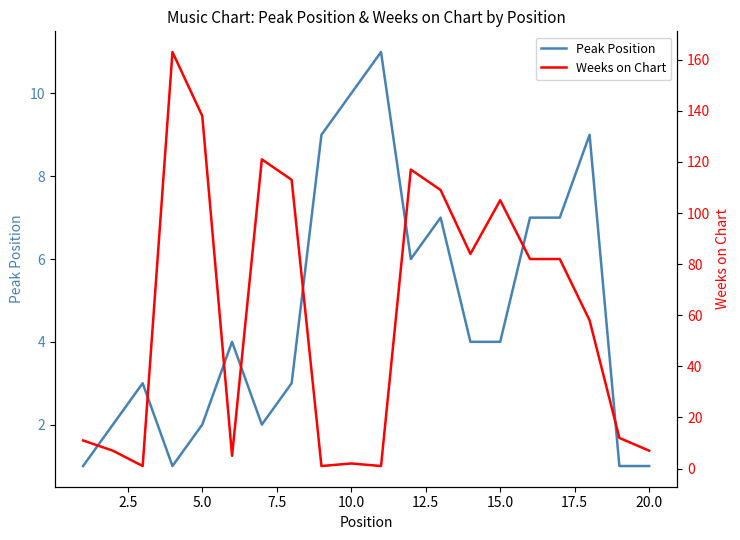

How many data points in Weeks on Chart are less than 82?

10